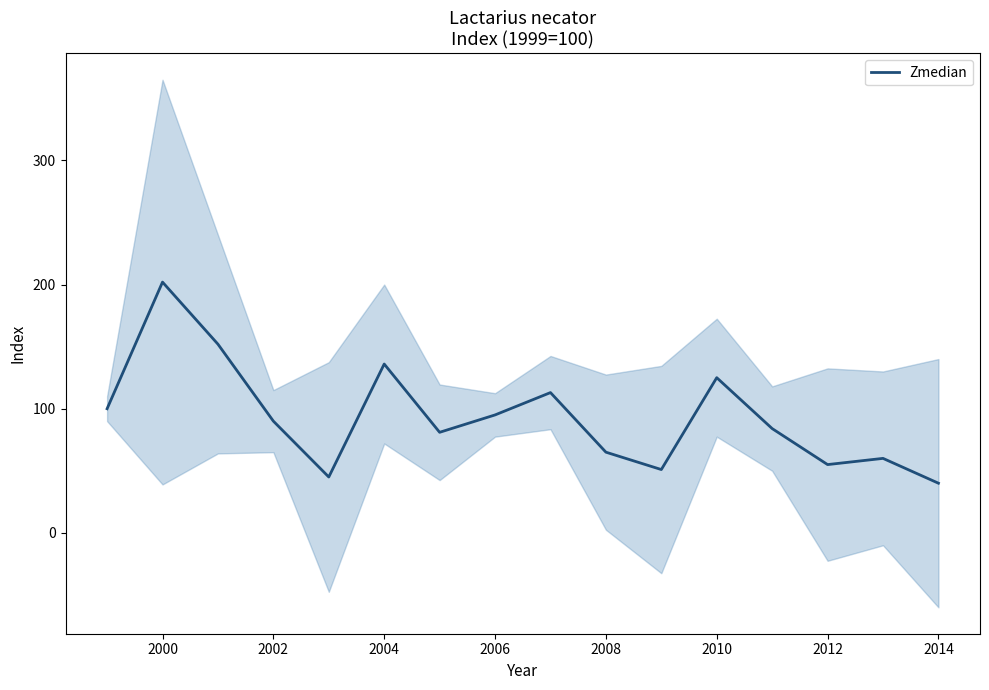

Is it true that Zmedian equals 182 at 2010?

False